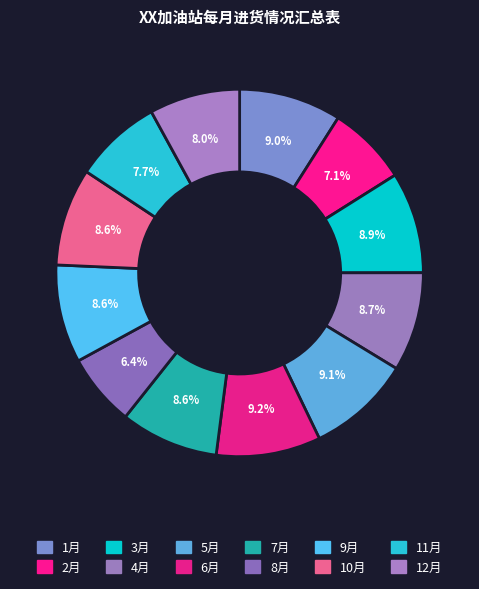

How many slices are in this pie chart?

12